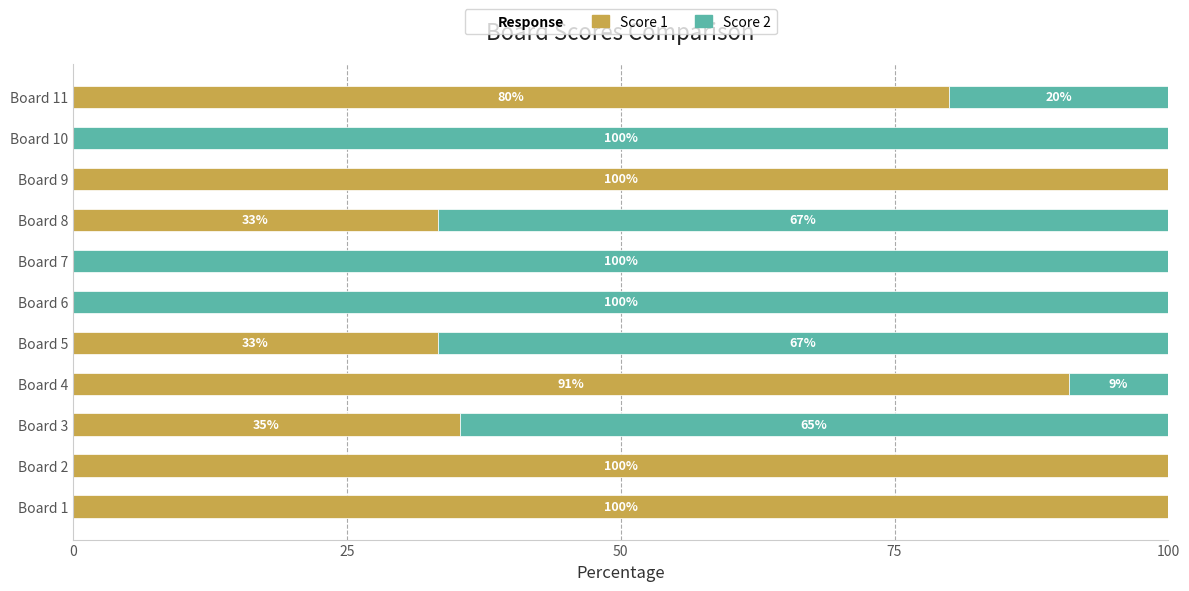

What is the sum of the Score 1 values at Board 6 and Board 2?

100.0